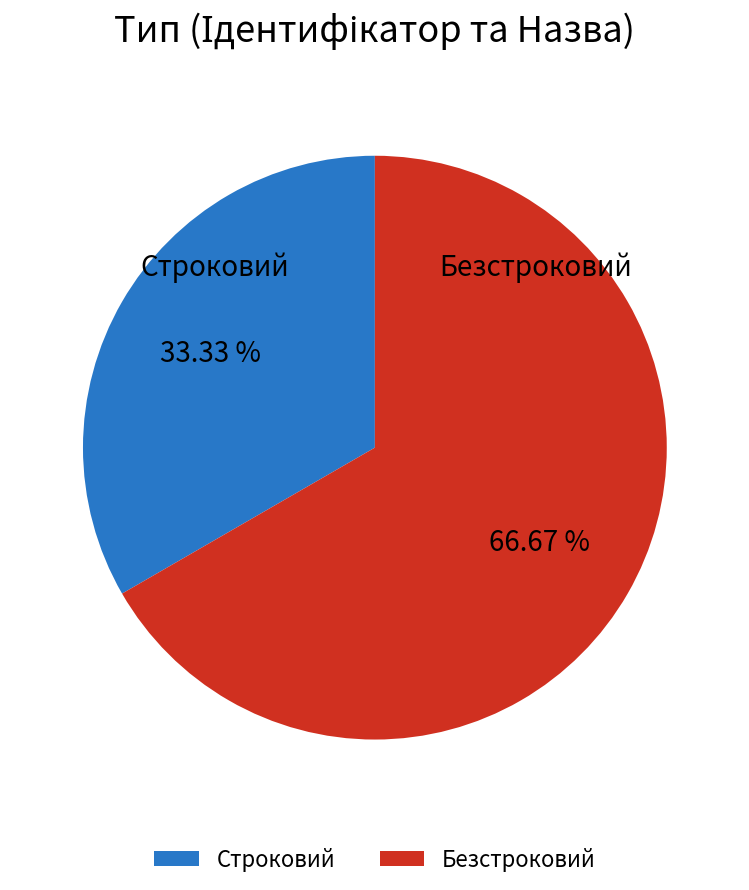

To the nearest percent, what is the combined percentage of Безстроковий and Строковий?

100%